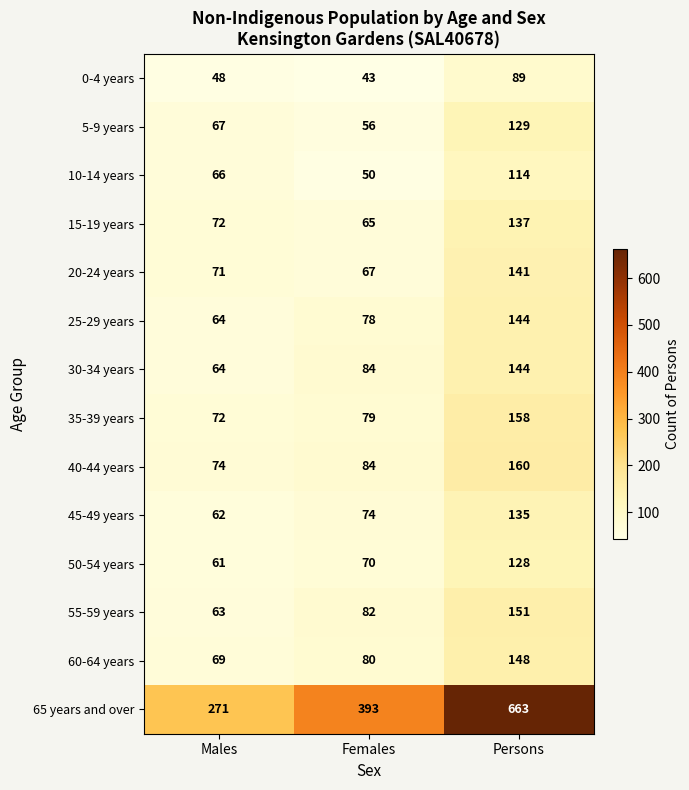

Is the value of 45-49 years at Persons greater than the value of 25-29 years at Females?

Yes